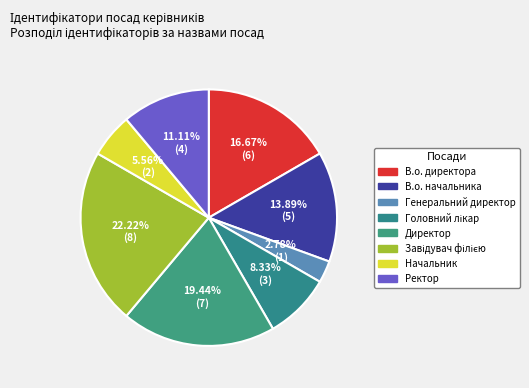

Which slice is the smallest?

Генеральний директор